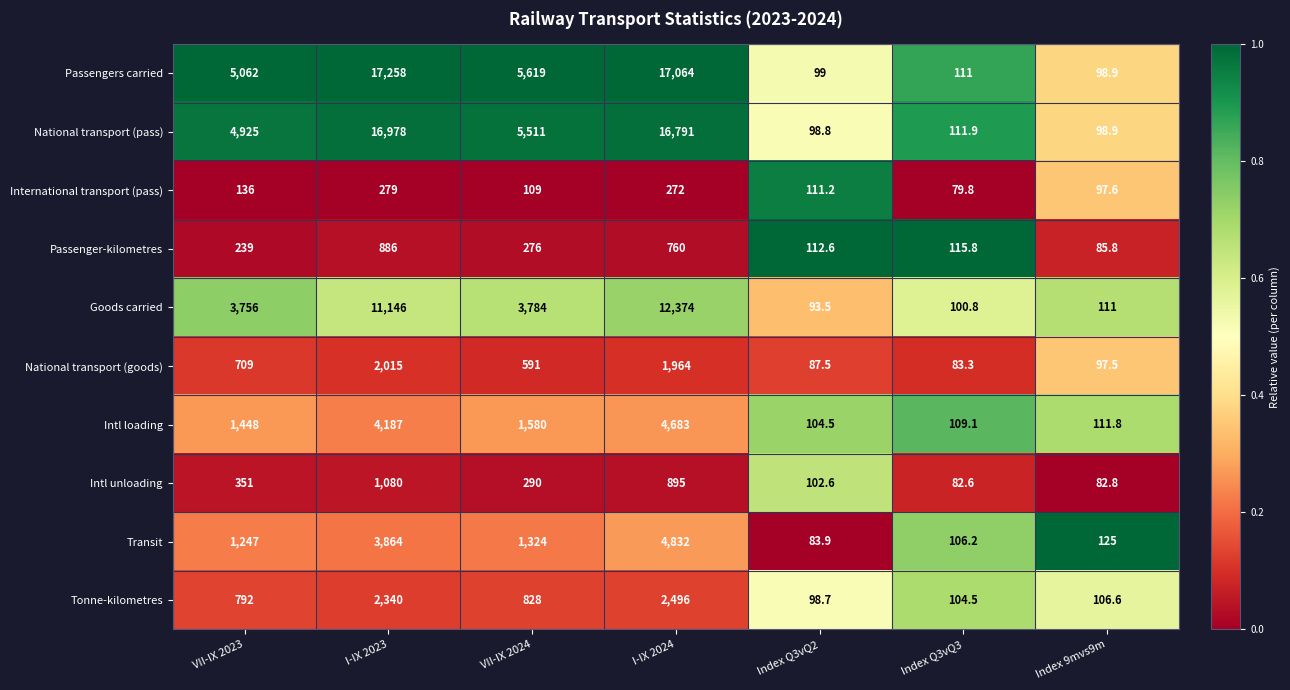

What value does the Passengers carried series have at Index 9mvs9m?

98.9